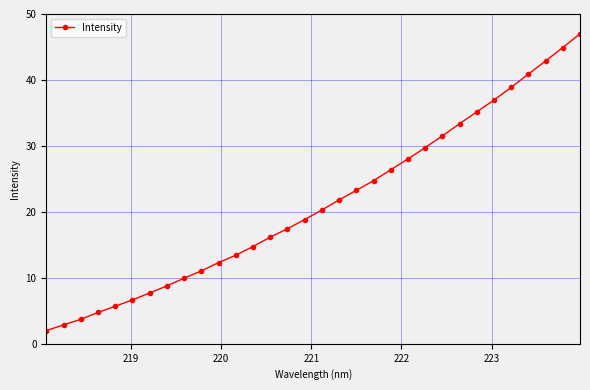

What is the difference between the second highest and minimum values?

42.9